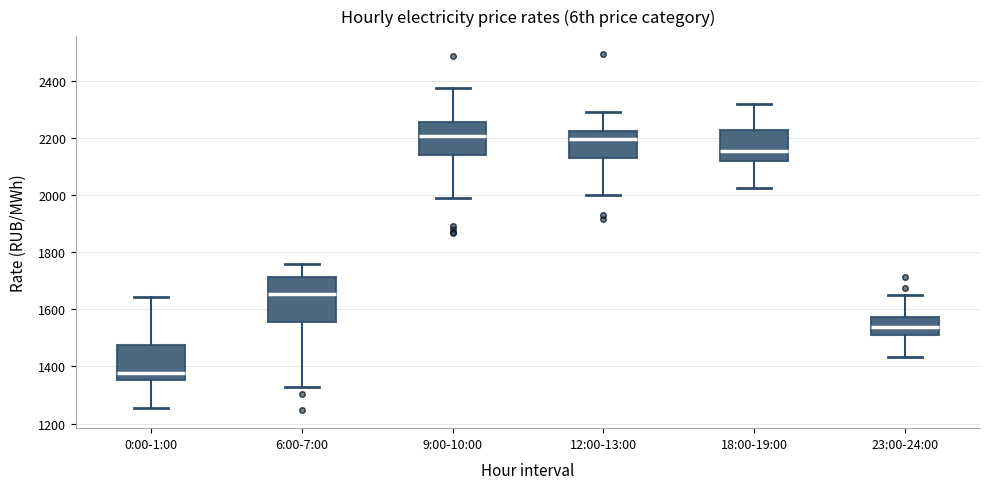

Which box is the tallest, from its lower edge to its upper edge?

6:00-7:00